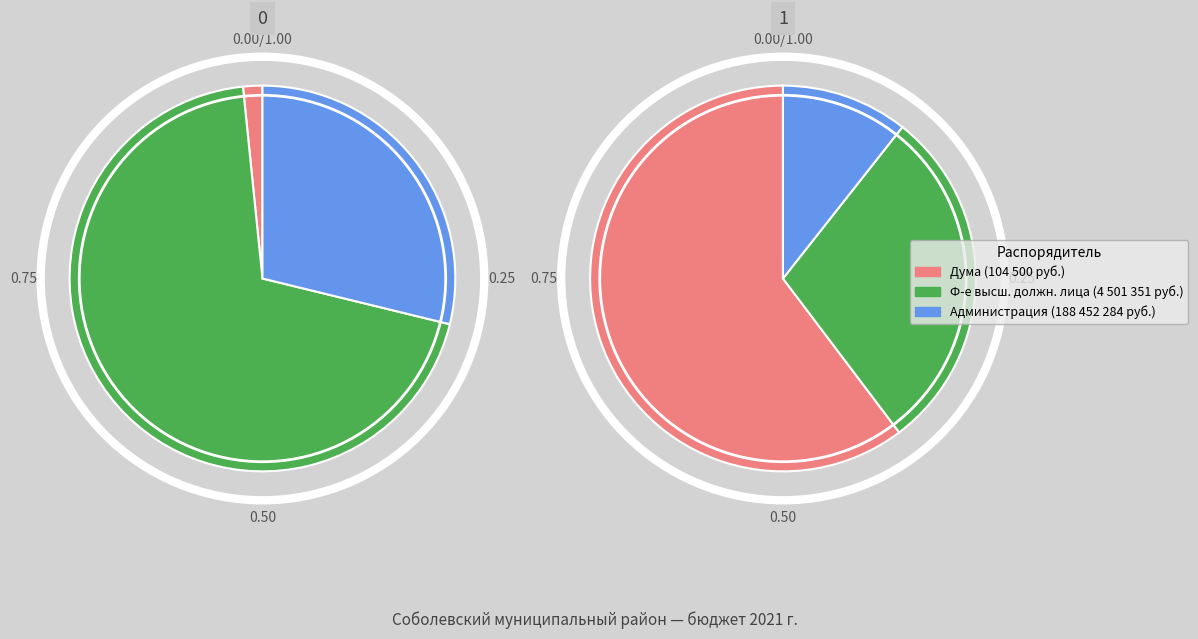

Which slice is the smallest?

Дума Соболевского муниципального района